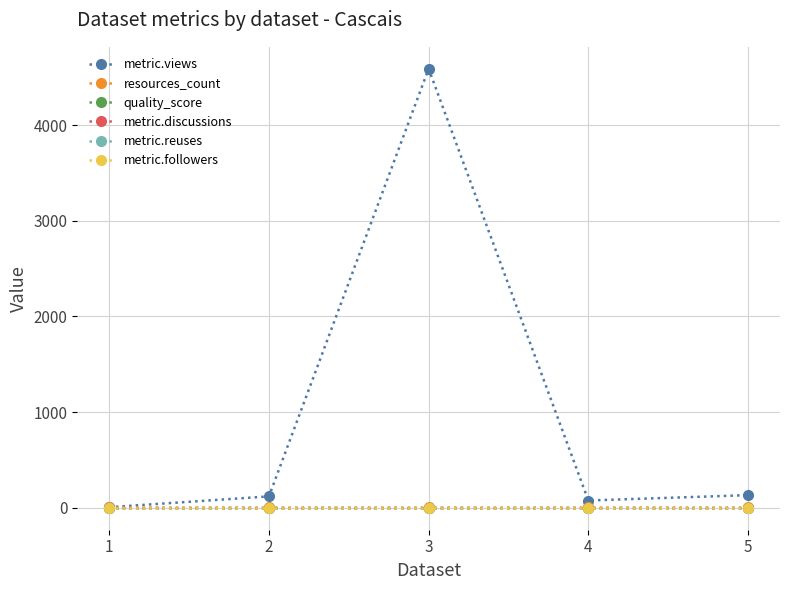

Does the chart have visible grid lines?

Yes